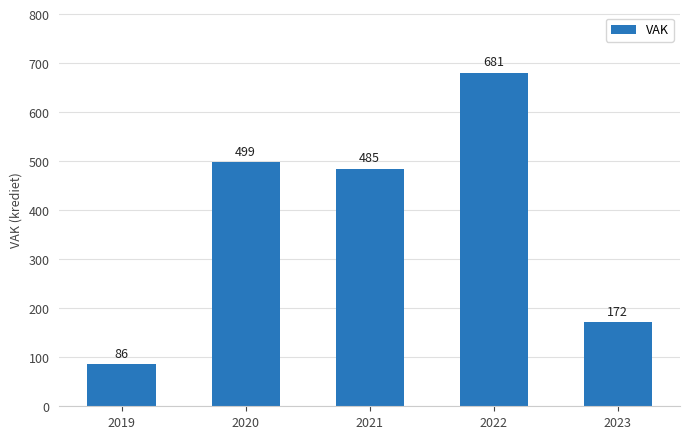

Rank the categories by value from lowest to highest.

2019, 2023, 2021, 2020, 2022